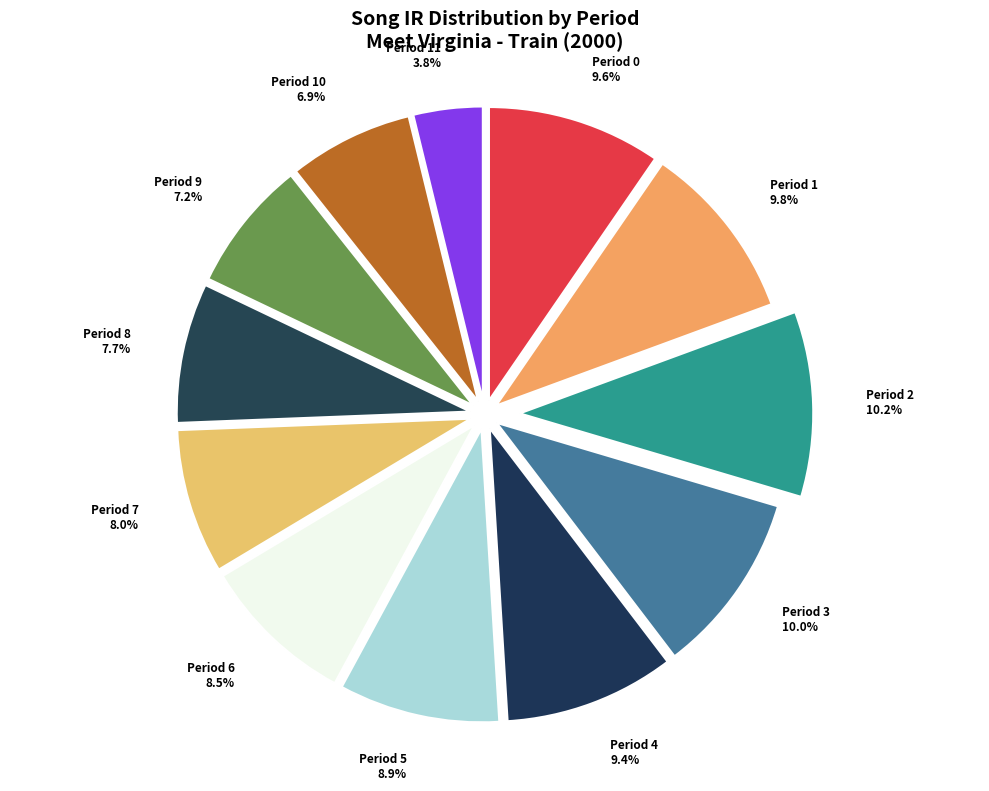

Which category has the smallest portion of the pie?

Period 11